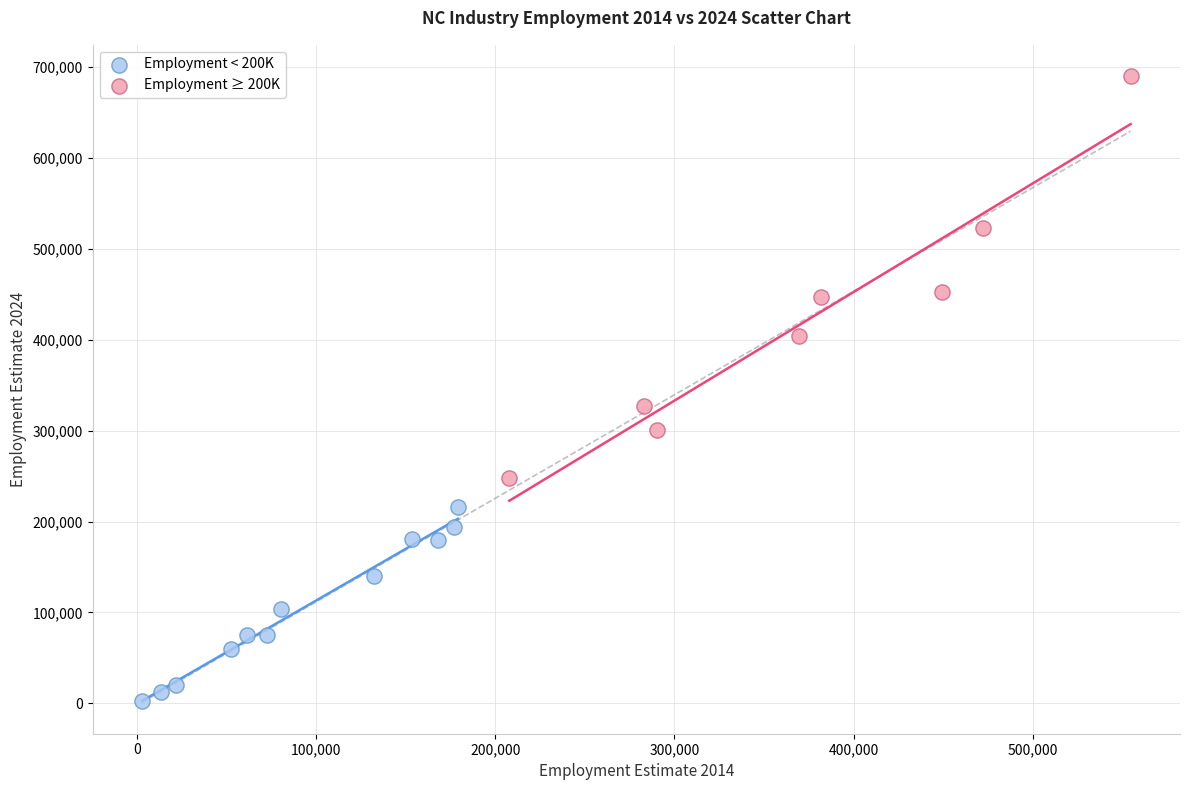

Which series contains the lowest Y value?

Employment < 200K